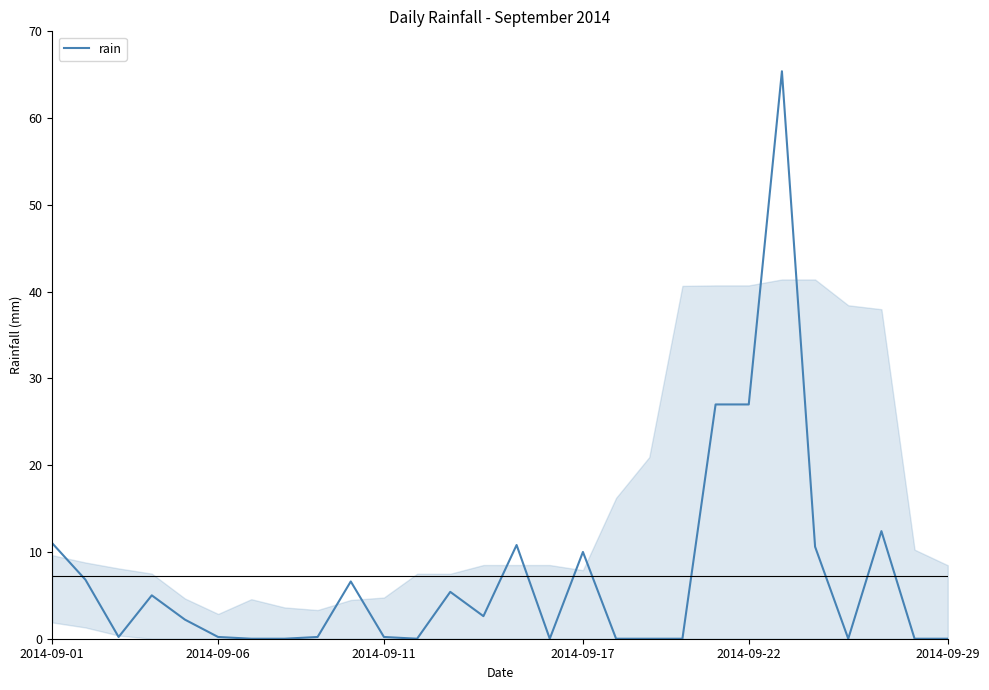

How many lines are shown in the chart?

1